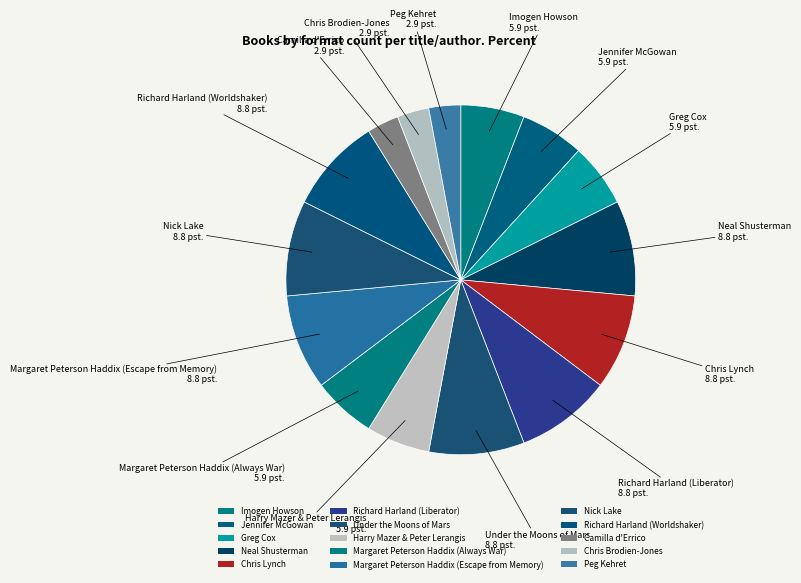

Combined, what portion of the pie is Harry Mazer & Peter Lerangis and Nick Lake?

14.7%